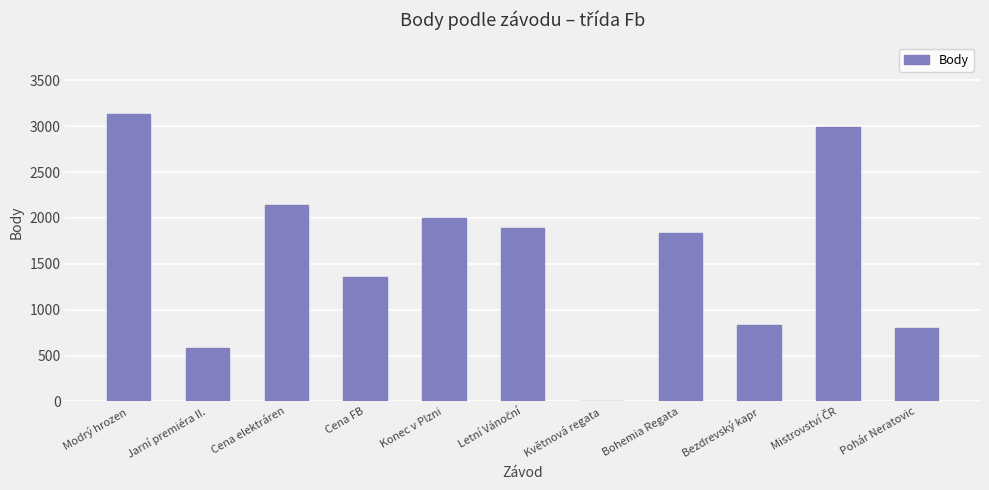

What is the maximum value shown in the chart?

3129